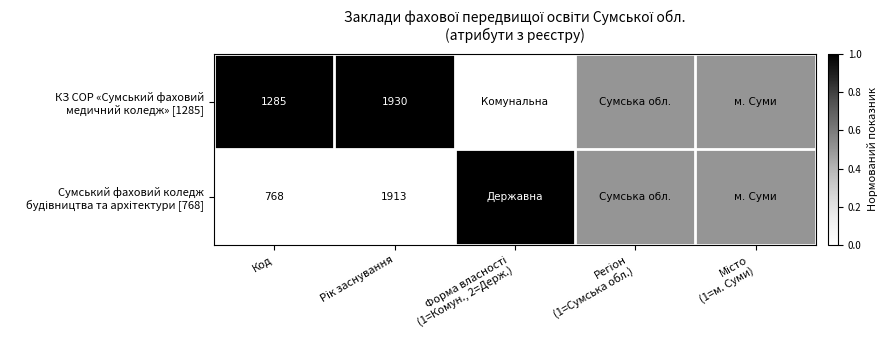

Which label corresponds to the smallest value in the chart?

Форма власності
(1=Комун., 2=Держ.)